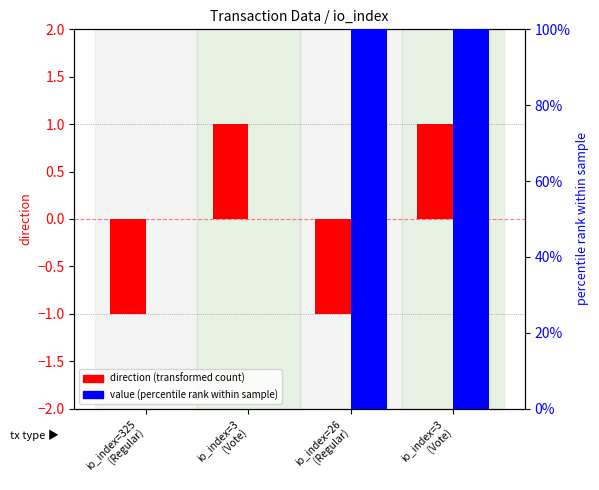

At how many categories does at least one series exceed 54?

2